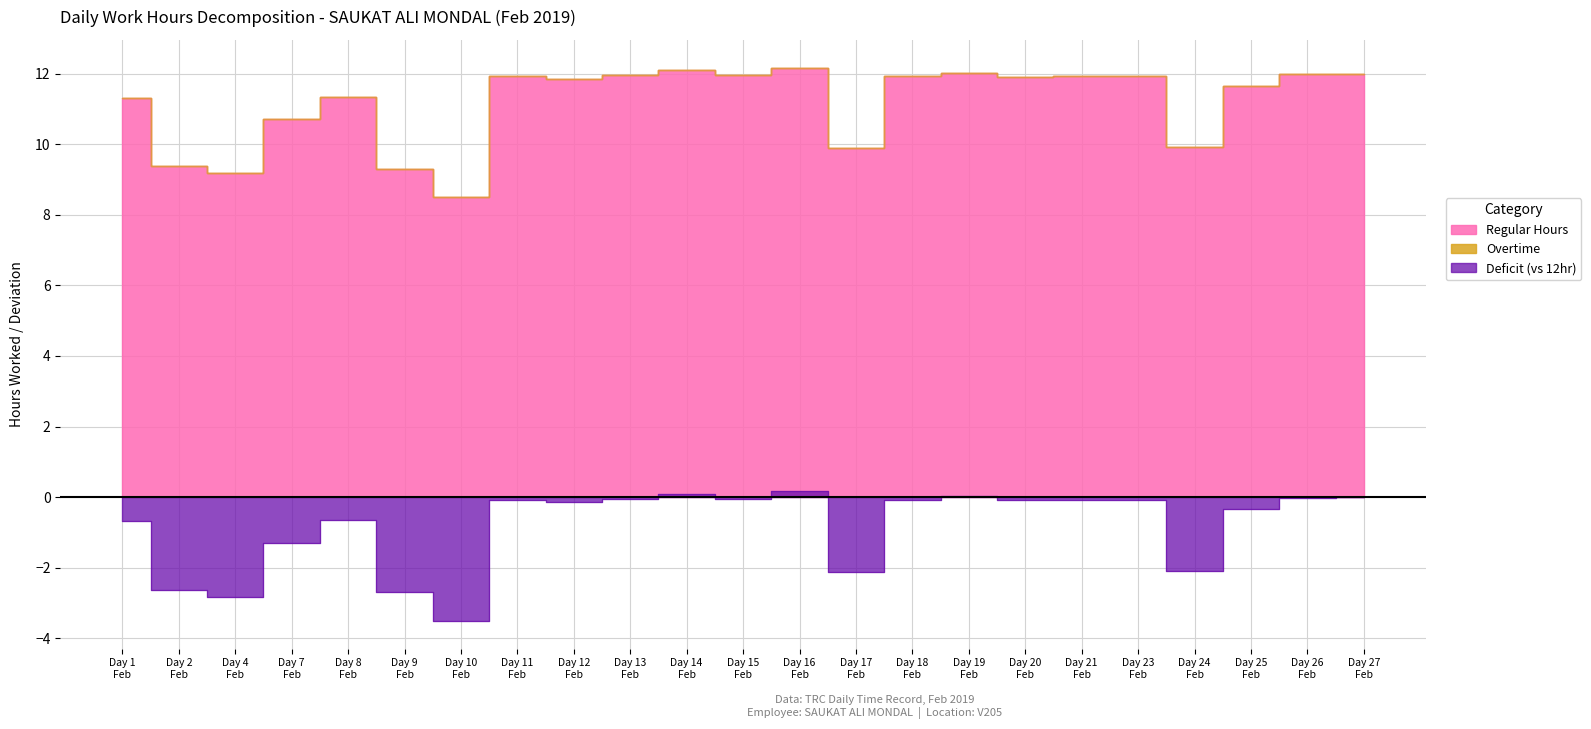

The value of Regular Hours at Day 26 Feb is 4.1. True or false?

False